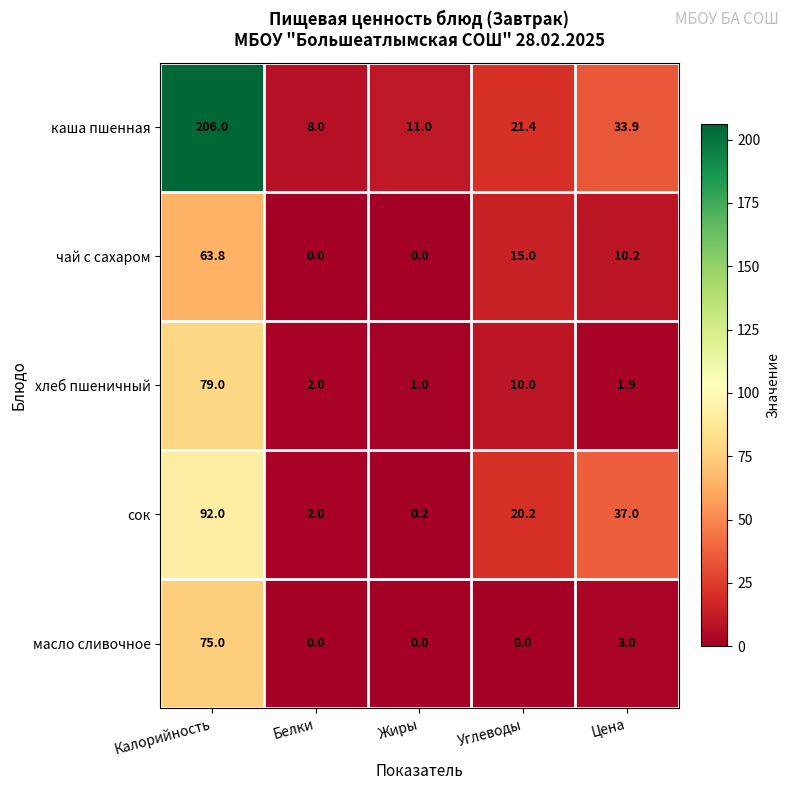

At Цена, list the series in order from smallest to largest.

хлеб пшеничный, масло сливочное, чай с сахаром, каша пшенная, сок